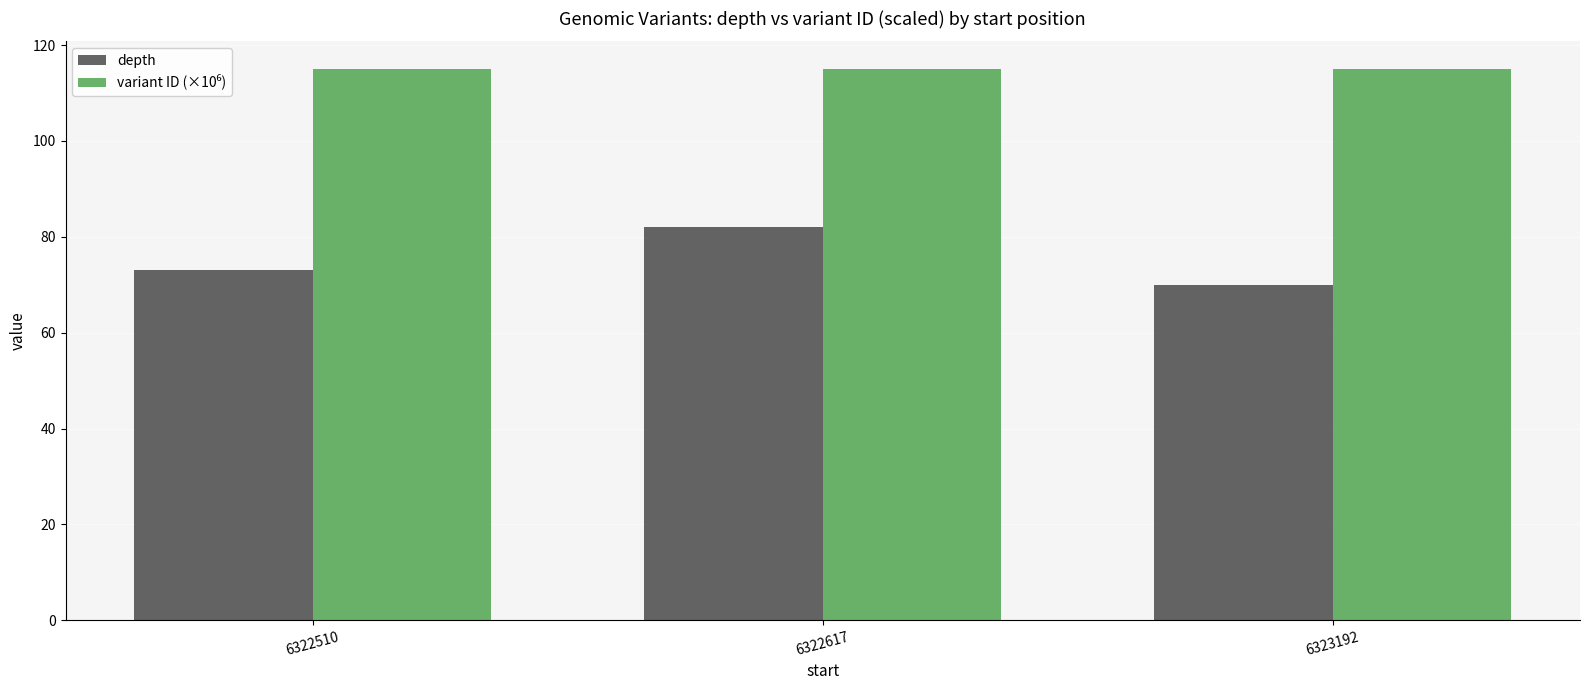

How many series are shown in this chart?

2